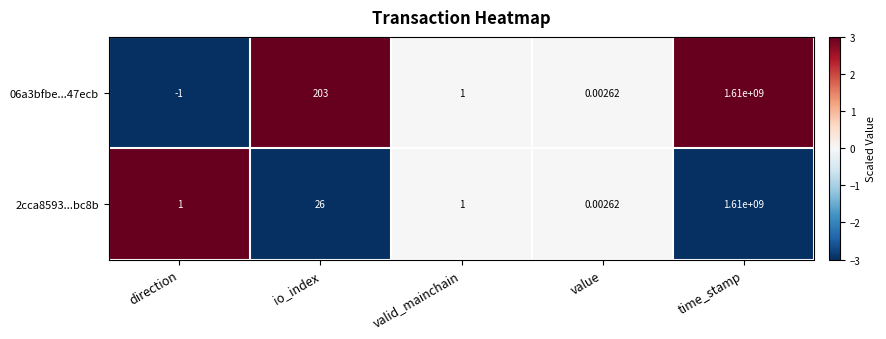

At which category is the sum across all series the highest?

time_stamp